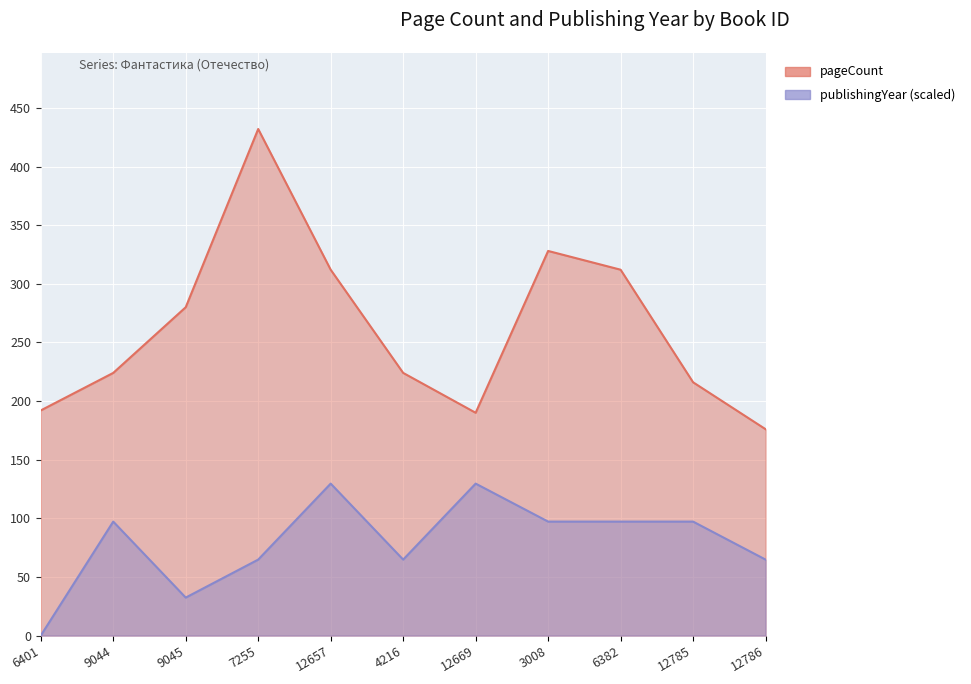

Where does the pageCount series first go above 224?

9045